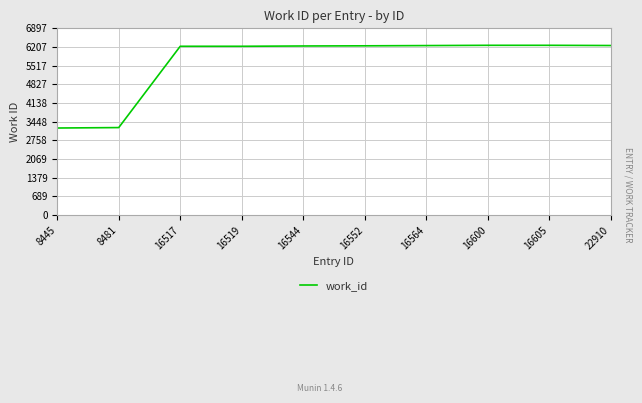

Is it true that the value at 16552 is 8887?

False